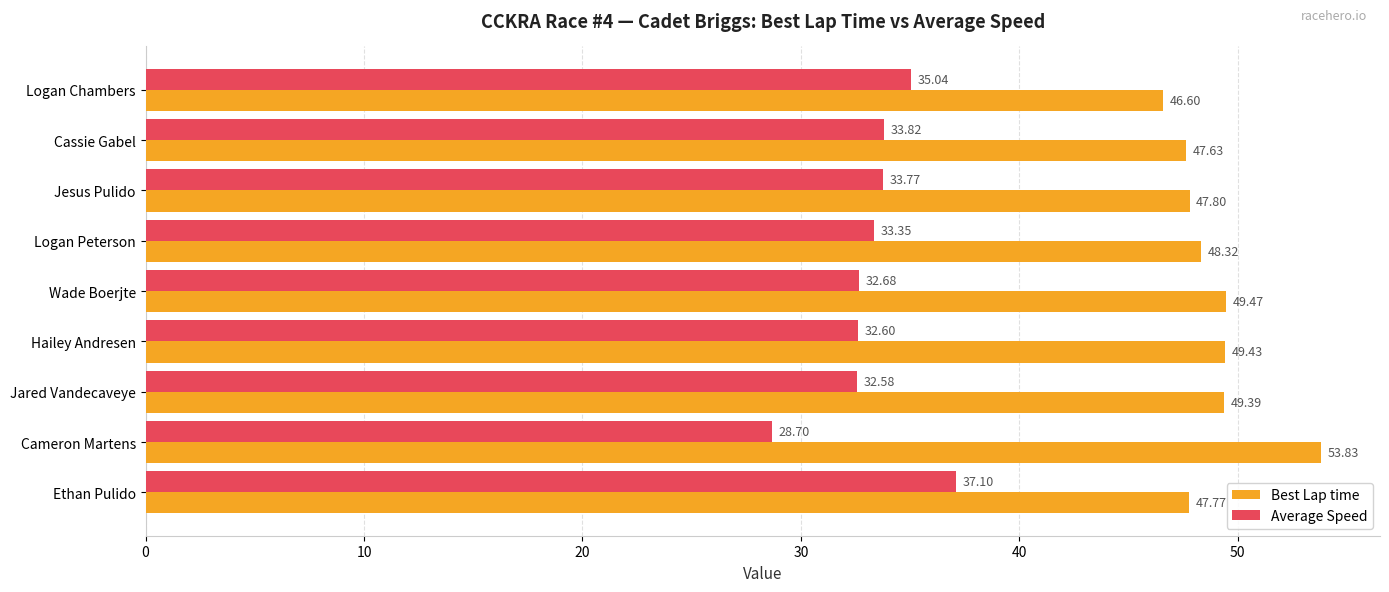

At which label is Best Lap time closest to 50?

Wade Boerjte